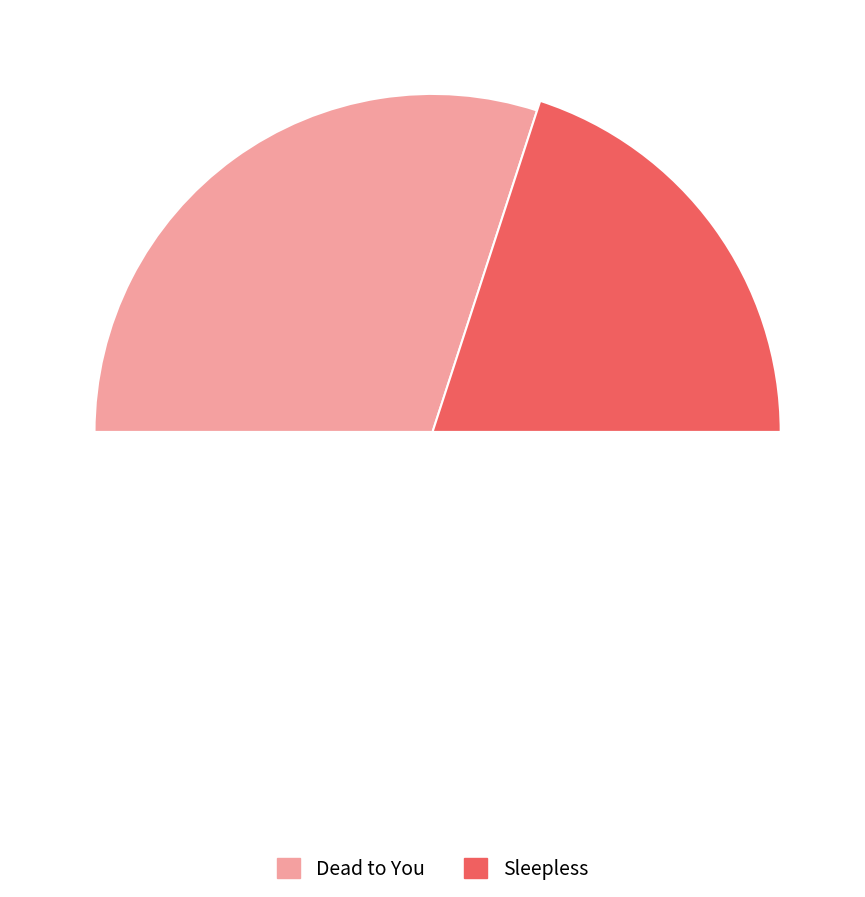

How many slices are in this pie chart?

2